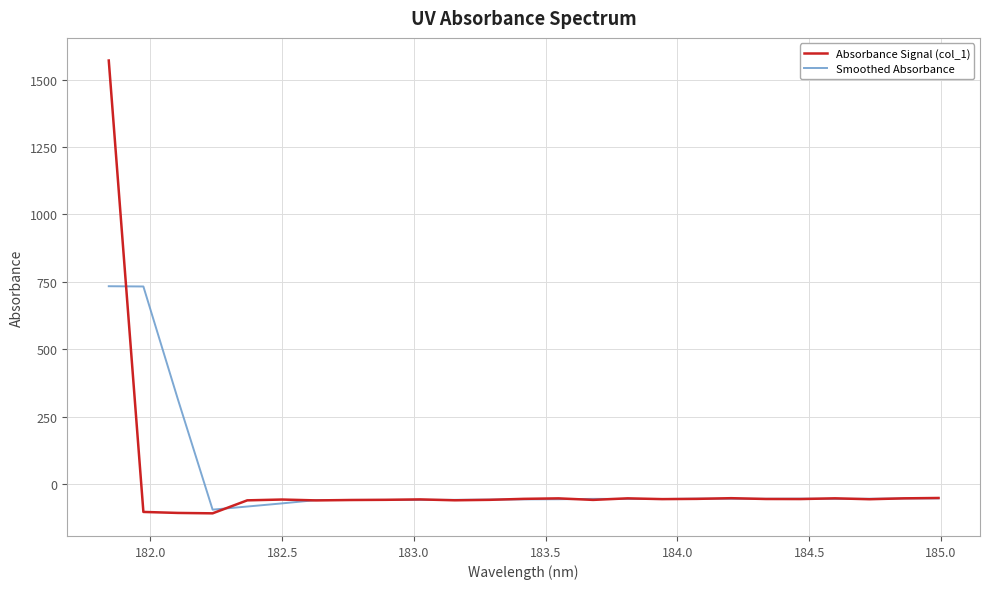

How many negative values does the Smoothed Absorbance series have?

22